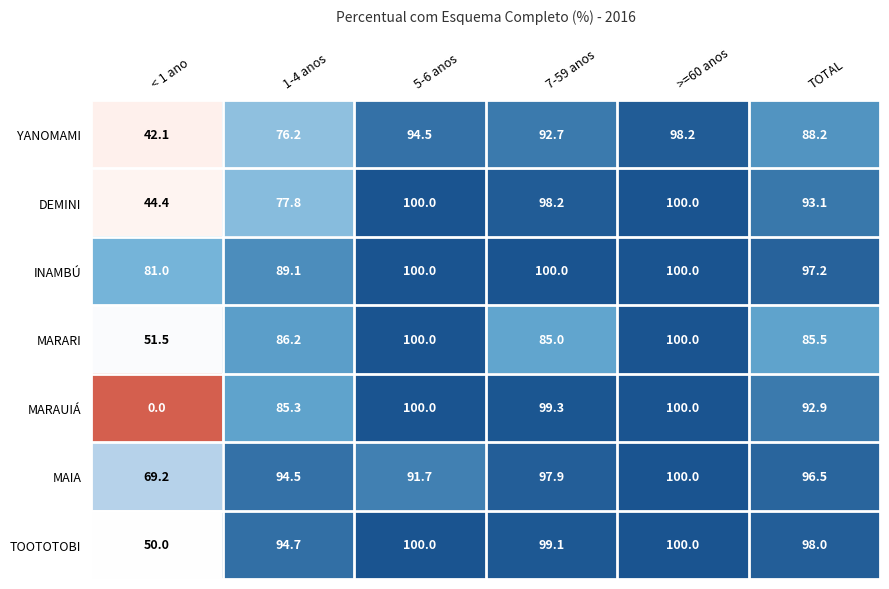

Which series changed the most between < 1 ano and >=60 anos?

MARAUIÁ